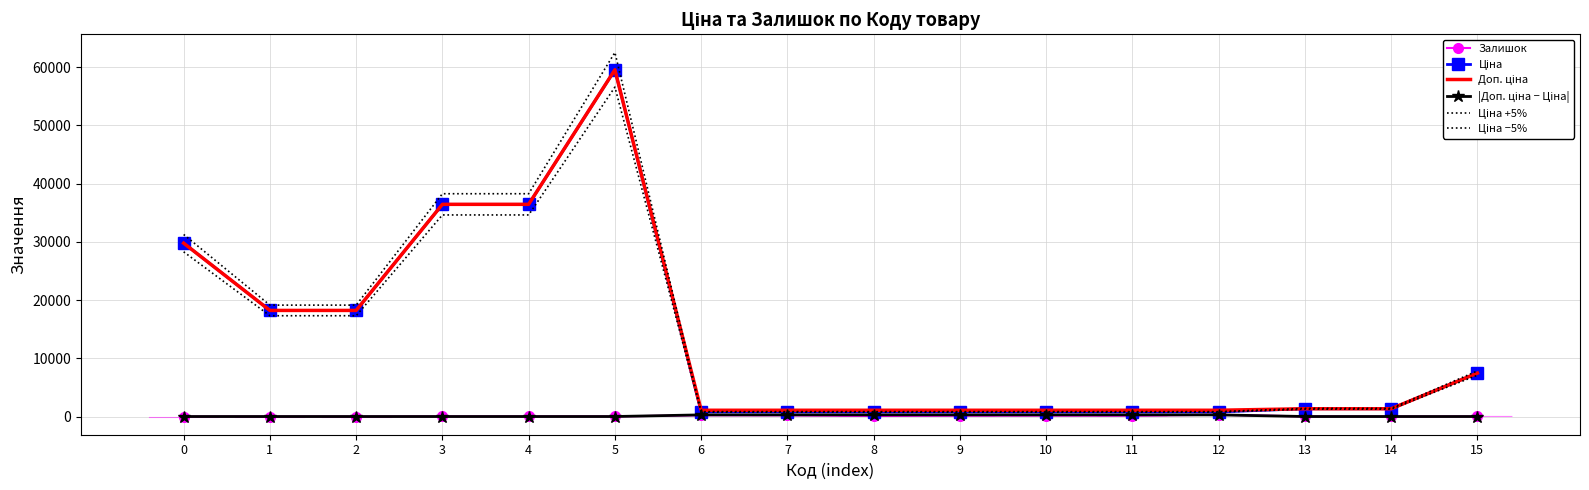

True or false: Ціна +5% and Ціна −5% intersect in this chart.

False